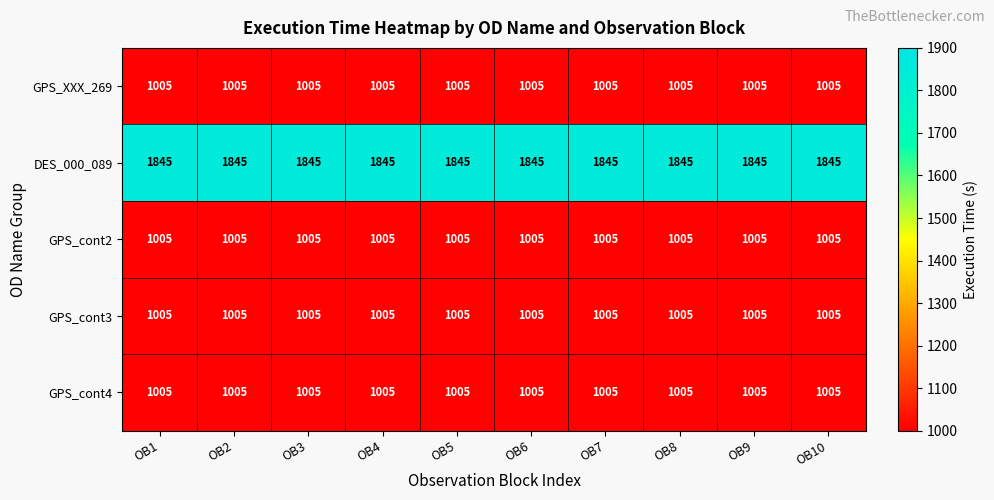

The value of GPS_XXX_269 at OB10 is 1580. True or false?

False